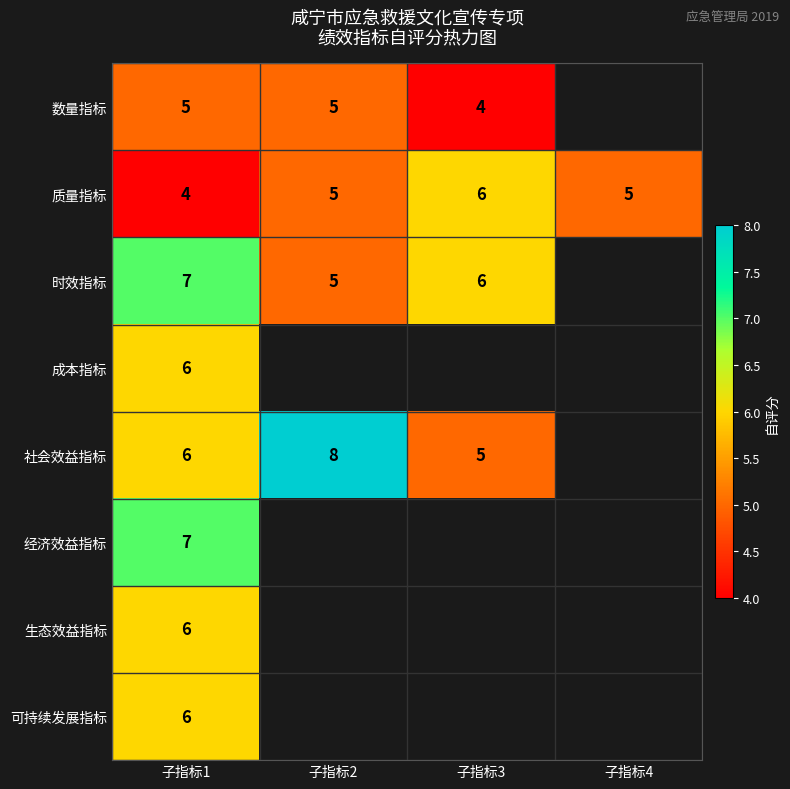

What is the minimum value shown in the chart?

4.0